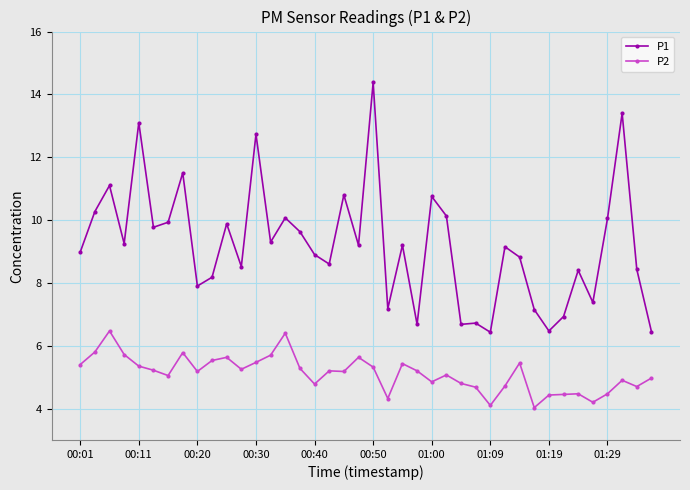

Which series has the largest range (max minus min)?

P1